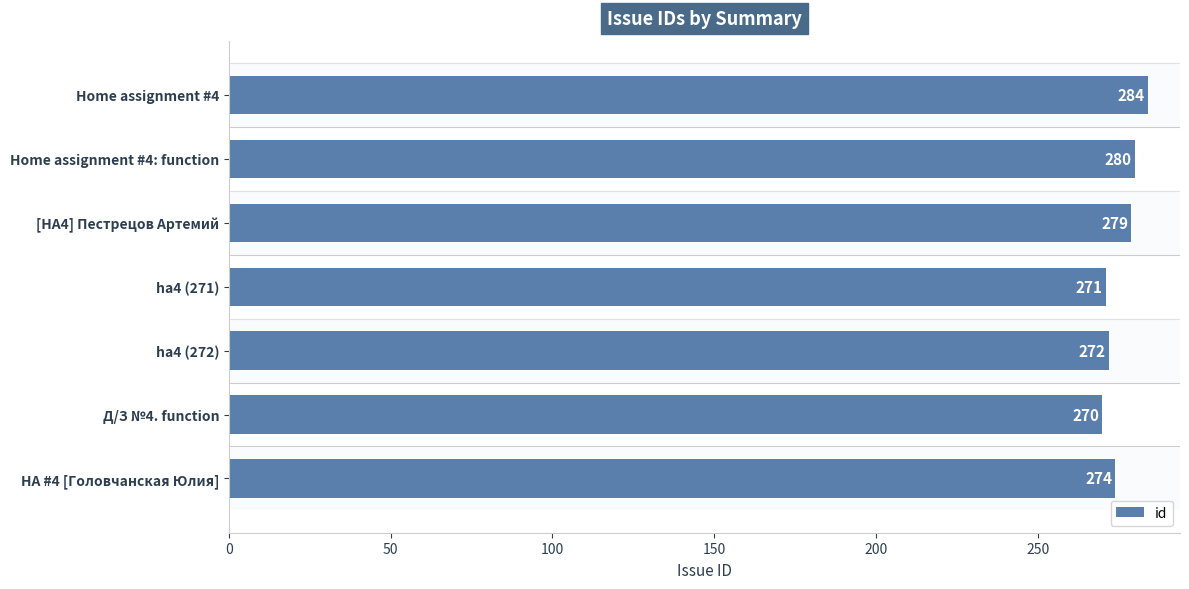

What is the smallest value displayed?

270